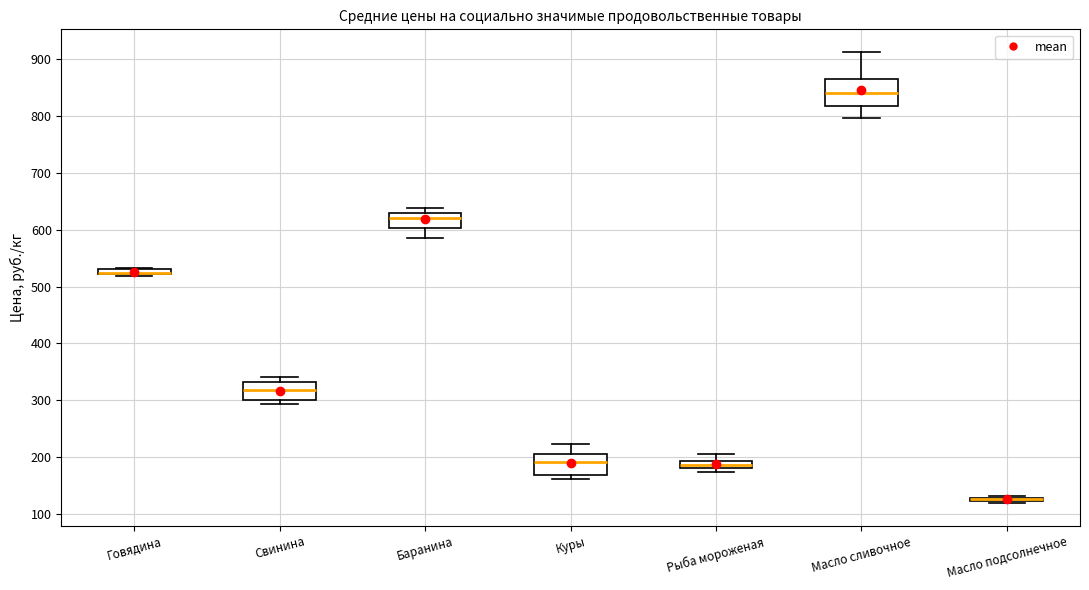

Which box is the tallest, from its lower edge to its upper edge?

Масло сливочное